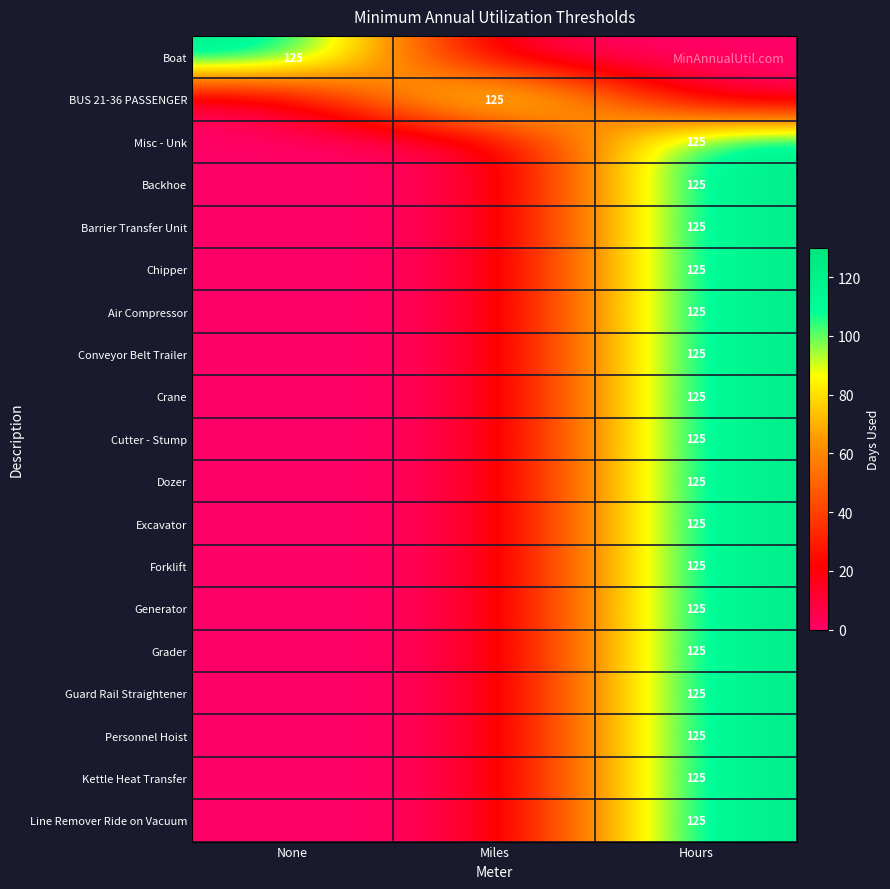

Count the number of categories in the chart.

3